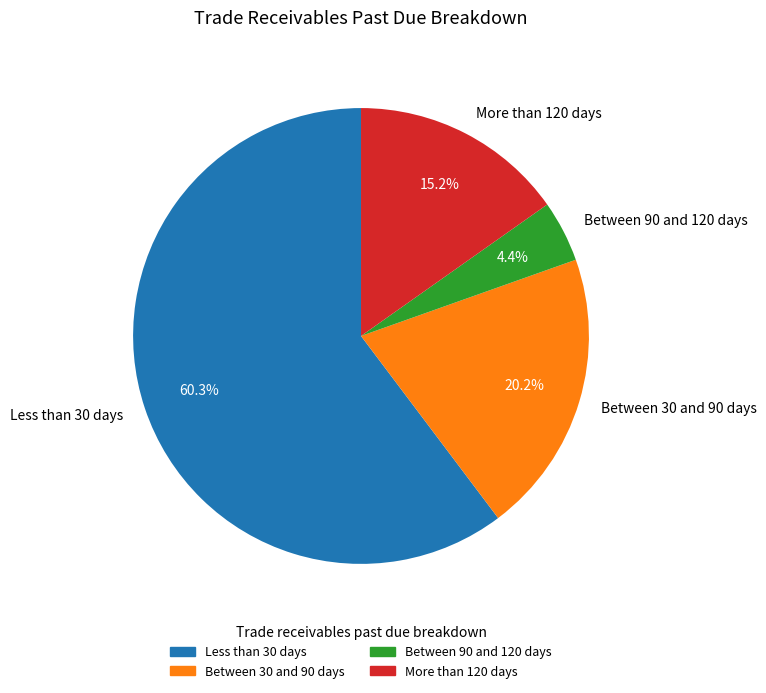

Which category has the smallest portion of the pie?

Between 90 and 120 days